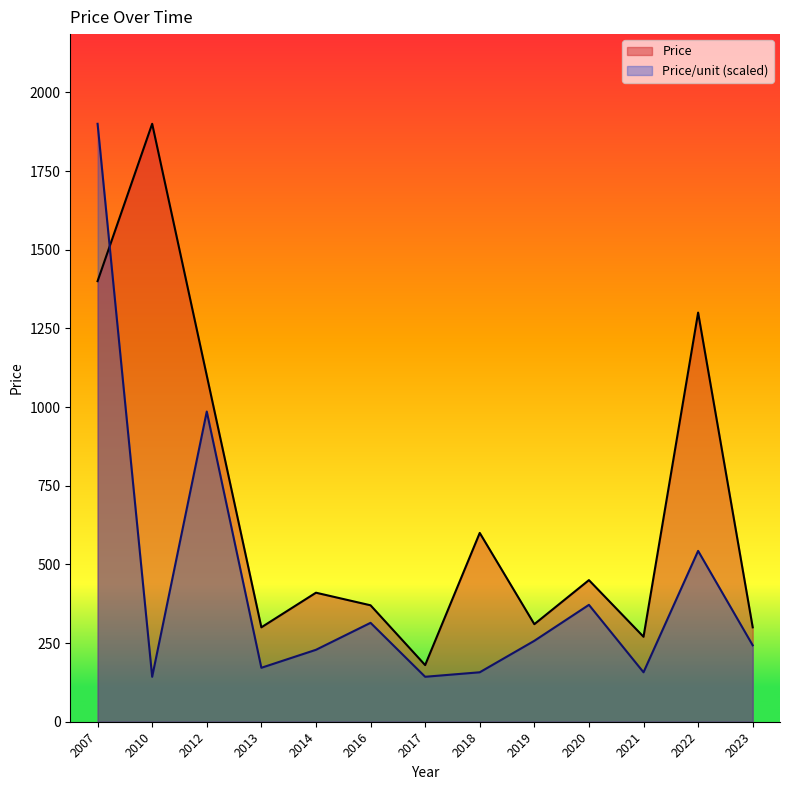

Between 2014 and 2019, which series saw the biggest shift?

Price